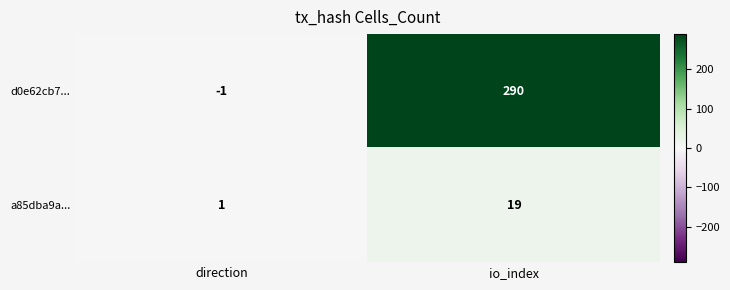

What is the sum of all d0e62cb7... values?

289